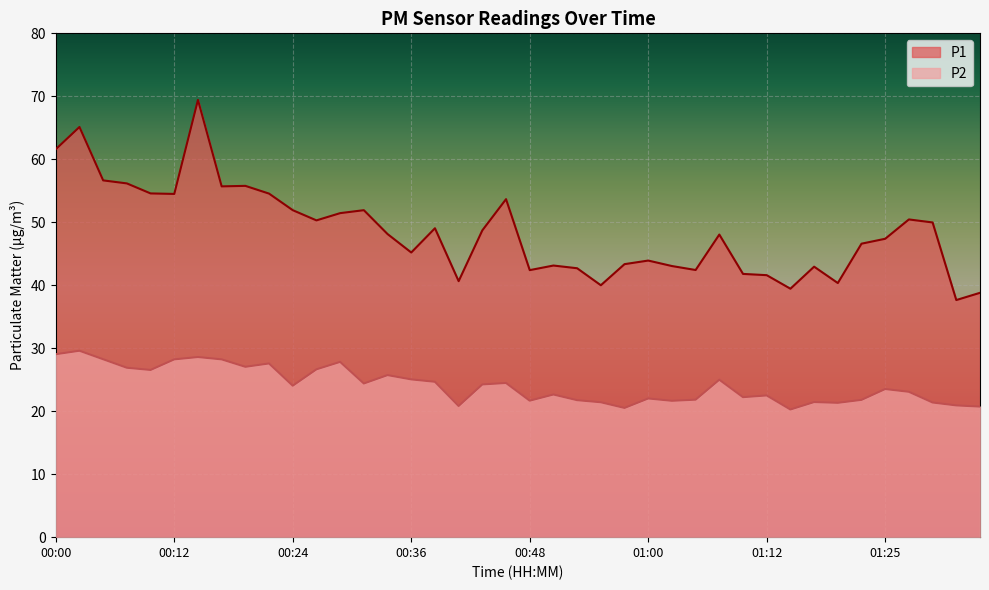

What is the sum of the P2 values at 00:53 and 01:17?

43.2